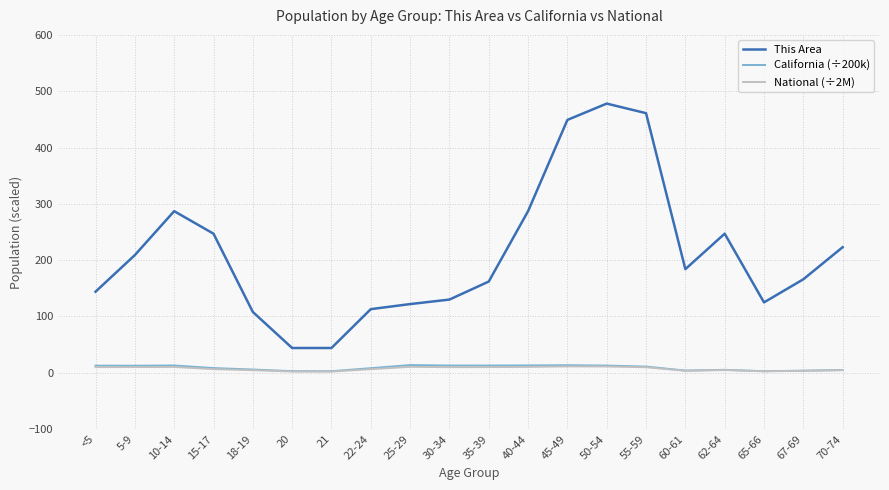

The value of This Area at 45-49 is 195.8. True or false?

False